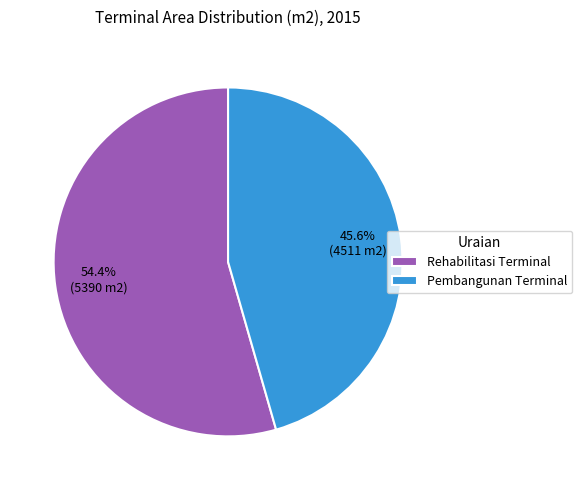

What percentage is the Rehabilitasi Terminal slice, to the nearest percent?

54%